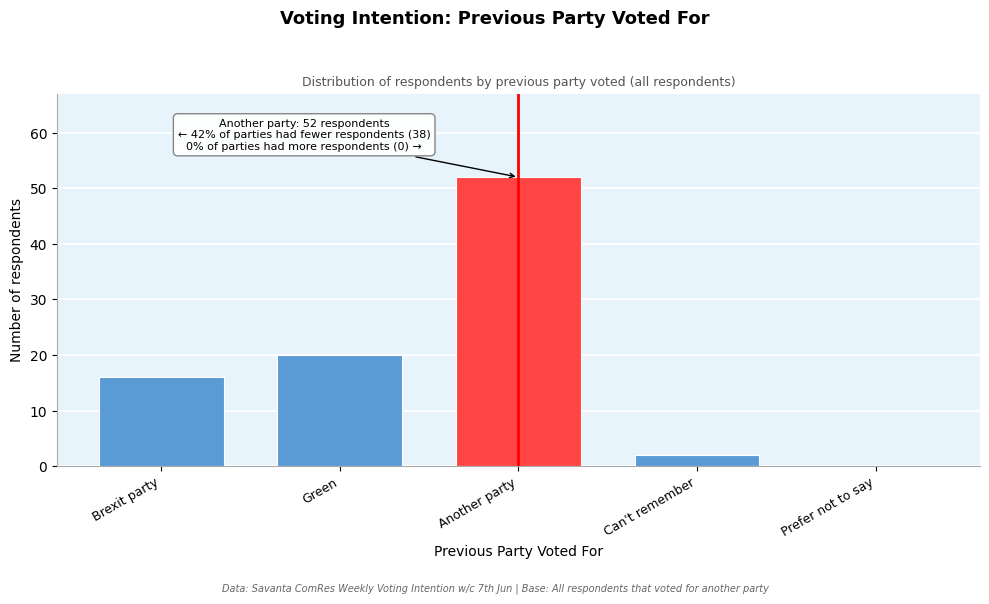

Reading left to right, what are all the values shown in this chart?

Brexit party=16	Green=20	Another party=52	Can't remember=2	Prefer not to say=0